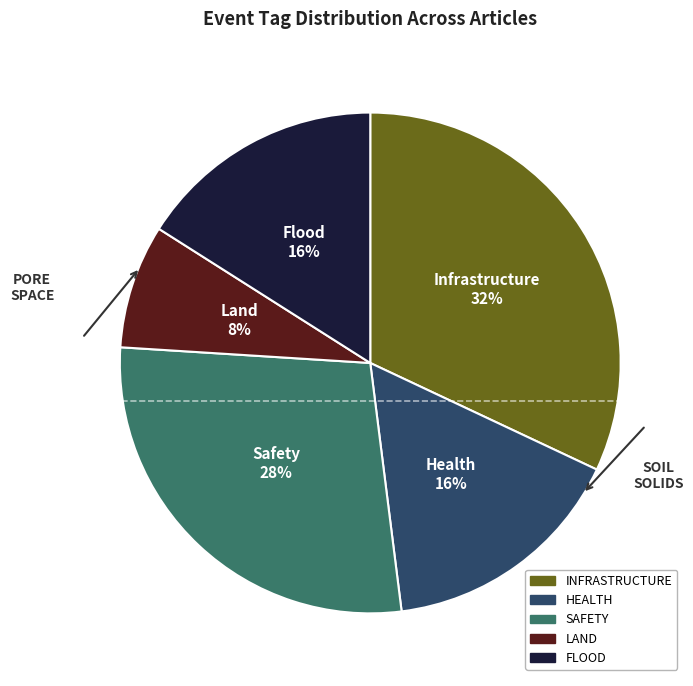

Which has a higher value, FLOOD or INFRASTRUCTURE?

INFRASTRUCTURE